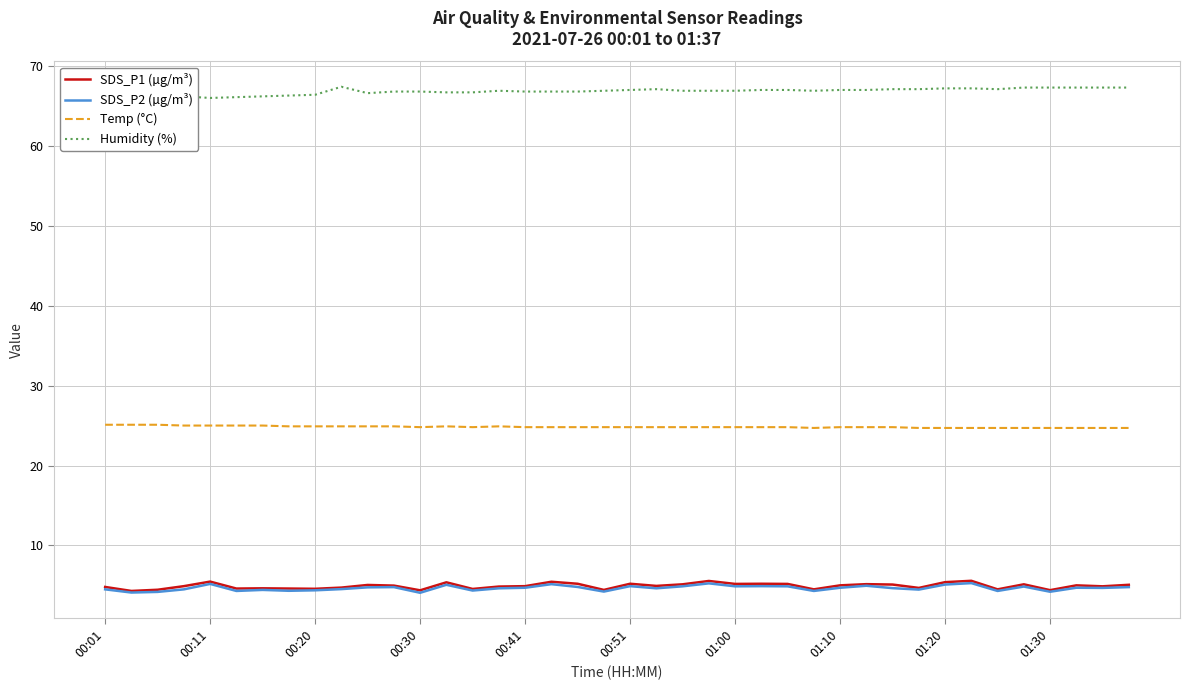

True or false: Temp (°C) and SDS_P2 (µg/m³) intersect in this chart.

False